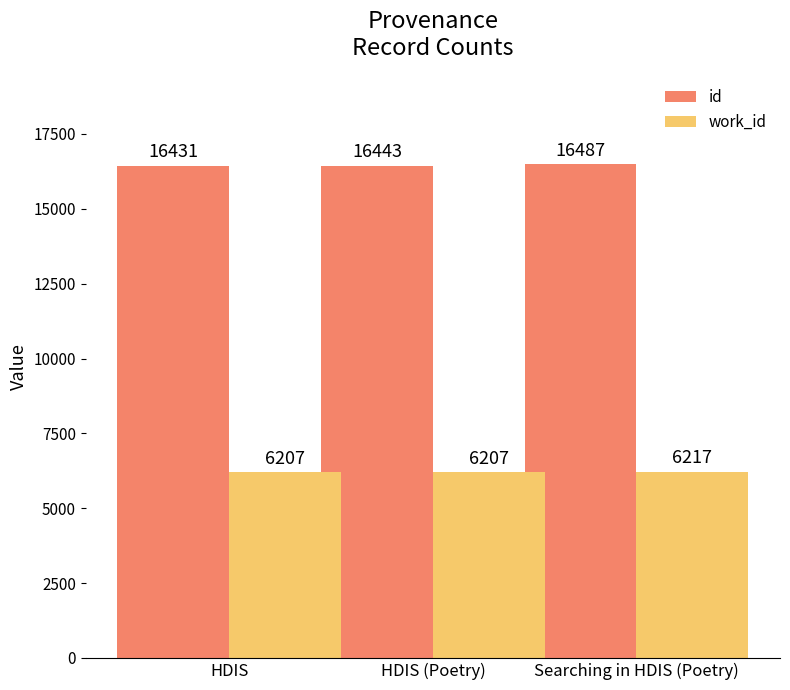

Does the chart contain any negative values?

No